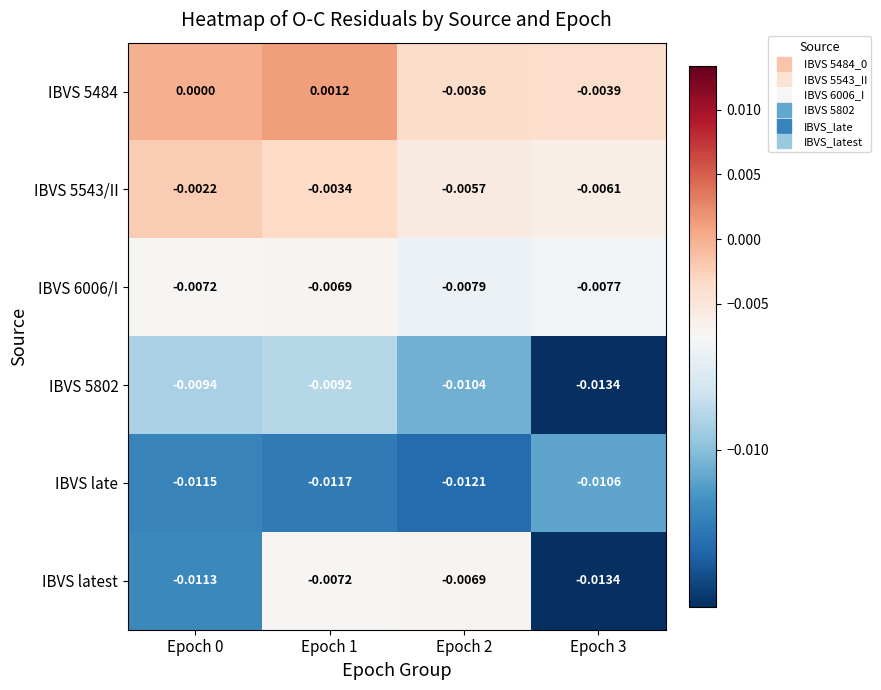

At which category is the sum across all series the highest?

Epoch 1